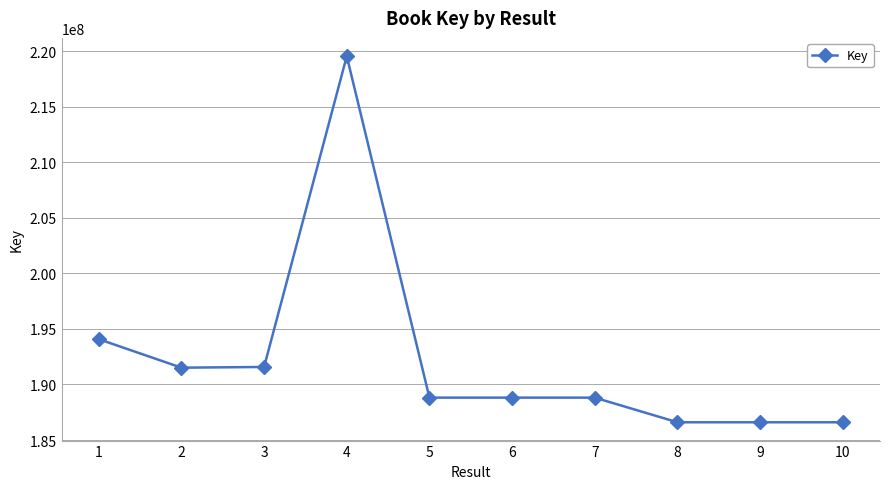

What is the smallest value displayed?

186600086